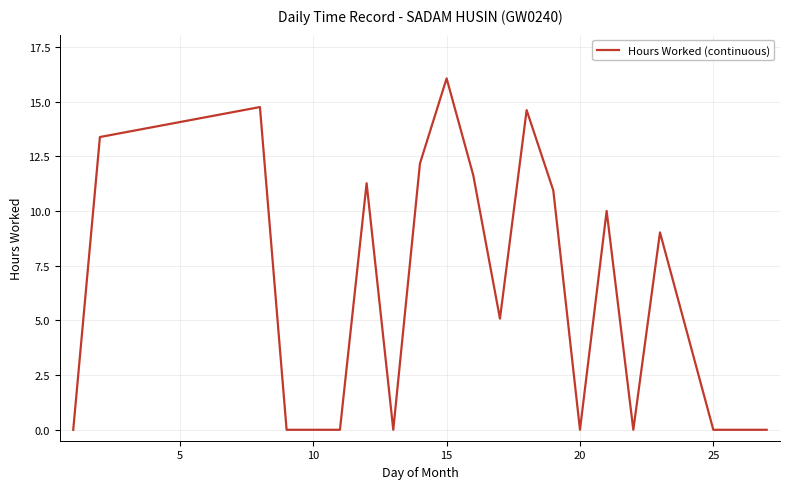

What is the difference between the maximum and minimum values?

16.1